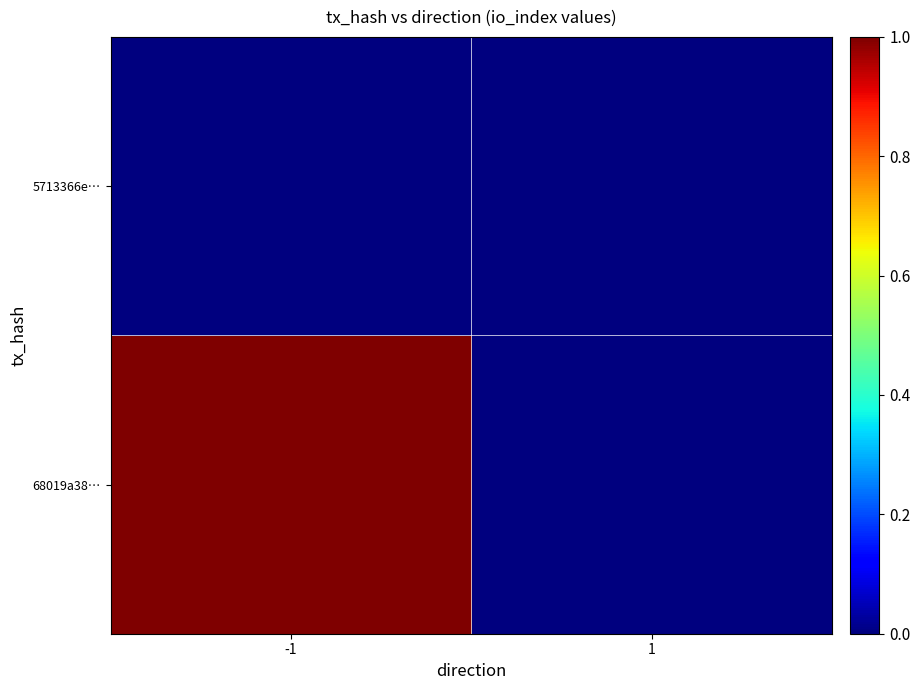

Rank the series by their average value, from highest to lowest.

68019a38…, 5713366e…